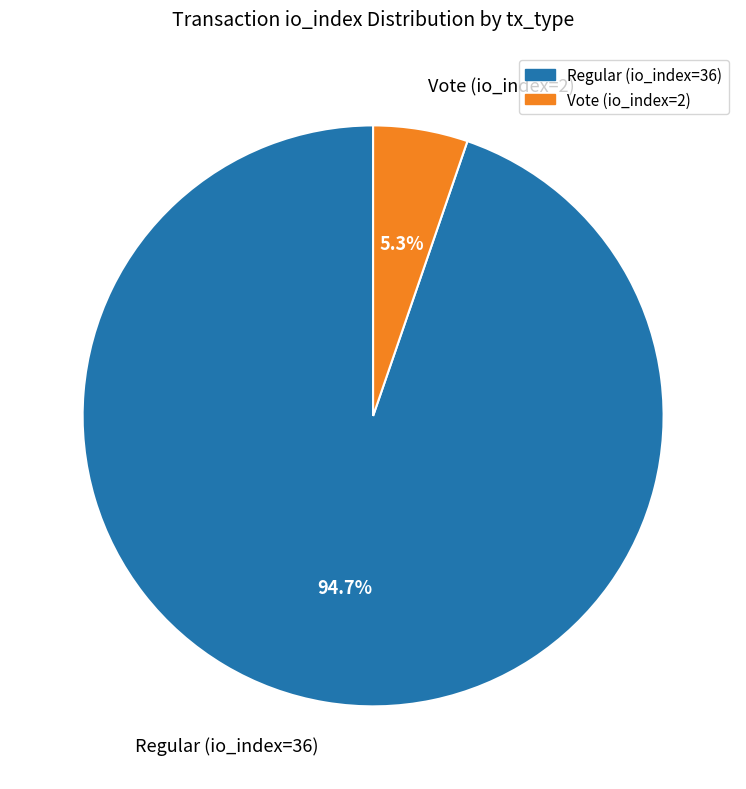

Which slice is the largest?

Regular (io_index=36)